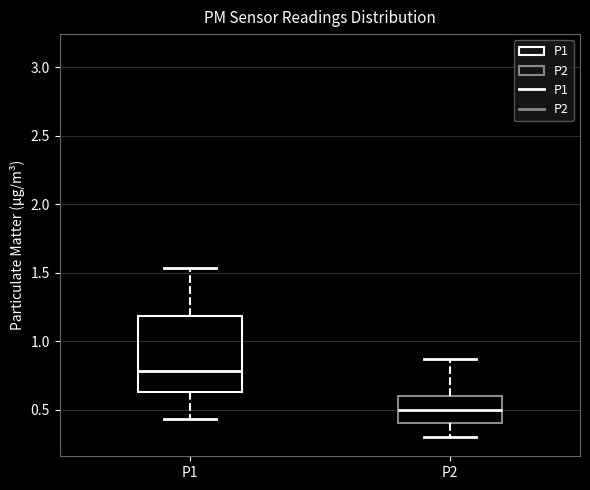

Where does the median line of the box for P1 sit on the y-axis? The values are not printed on the chart, so give them approximately, as read against the axis.

0.80